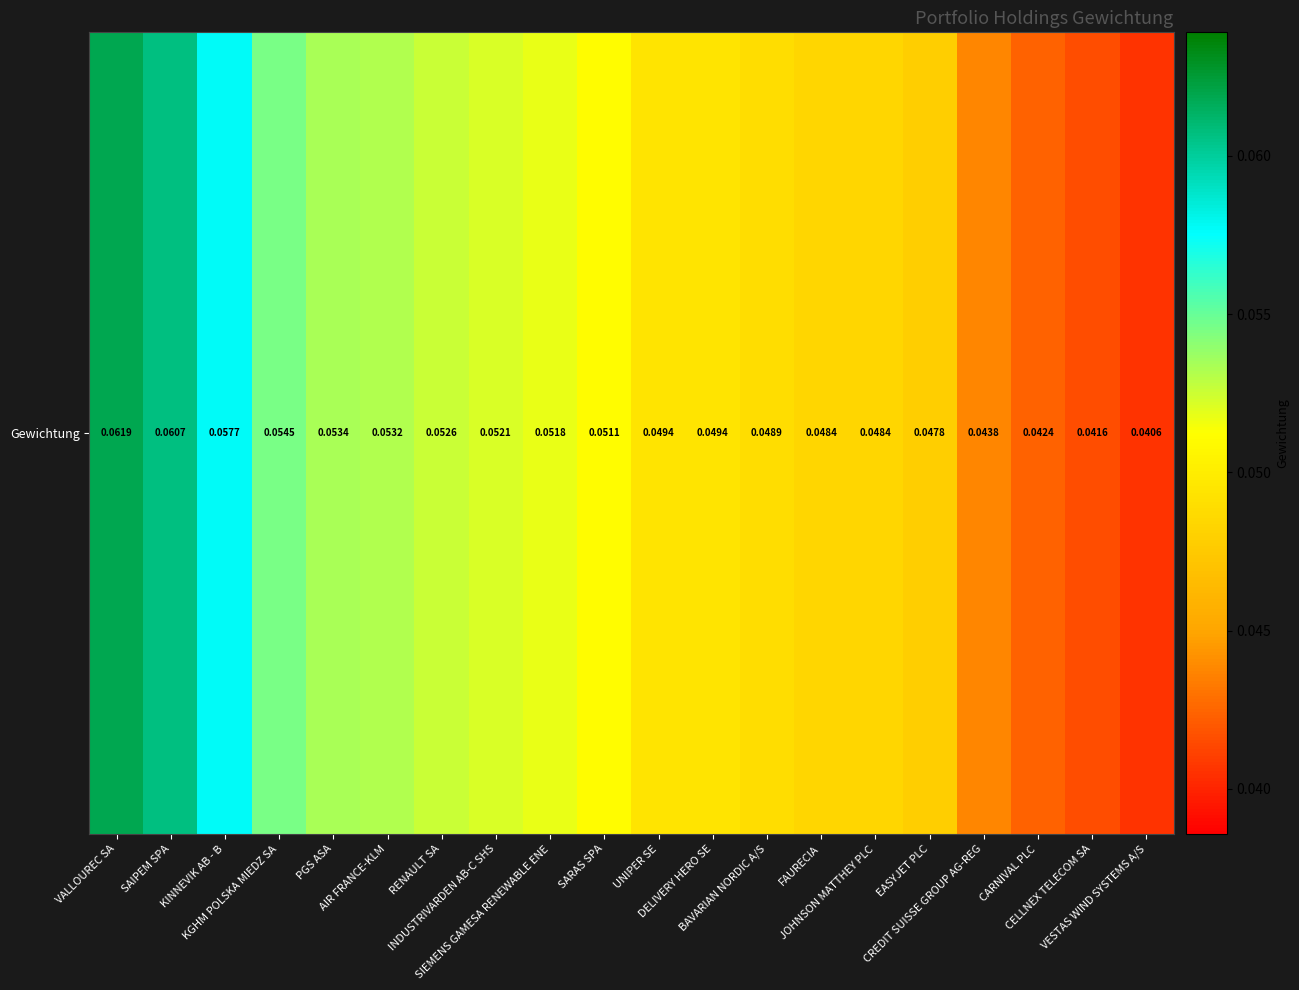

Rank the categories by value from lowest to highest.

VESTAS WIND SYSTEMS A/S, CELLNEX TELECOM SA, CARNIVAL PLC, CREDIT SUISSE GROUP AG-REG, EASYJET PLC, JOHNSON MATTHEY PLC, FAURECIA, BAVARIAN NORDIC A/S, DELIVERY HERO SE, UNIPER SE, SARAS SPA, SIEMENS GAMESA RENEWABLE ENE, INDUSTRIVARDEN AB-C SHS, RENAULT SA, AIR FRANCE-KLM, PGS ASA, KGHM POLSKA MIEDZ SA, KINNEVIK AB - B, SAIPEM SPA, VALLOUREC SA